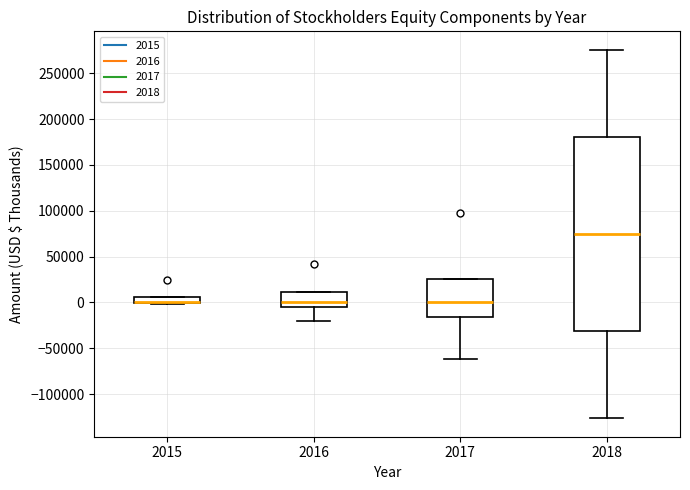

Which box is the tallest, from its lower edge to its upper edge?

2018